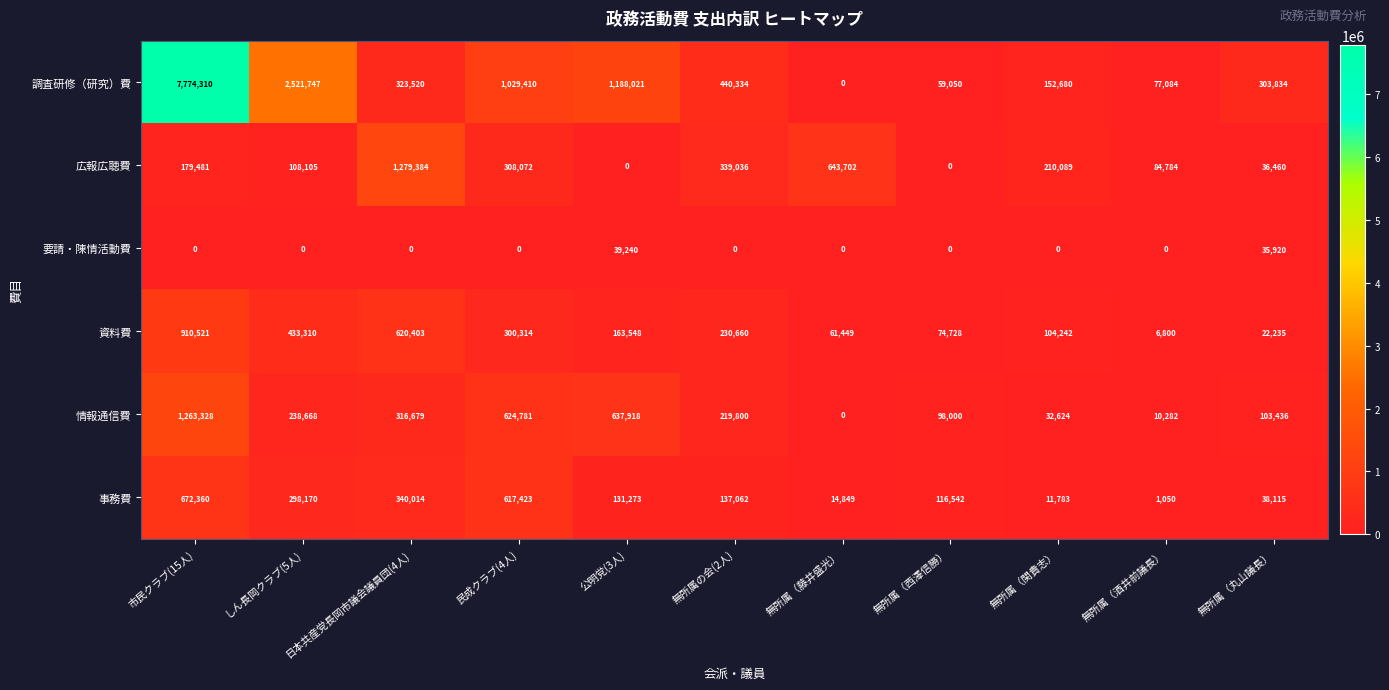

Where is 要請・陳情活動費 nearest to the value 19620?

無所属（丸山議長）